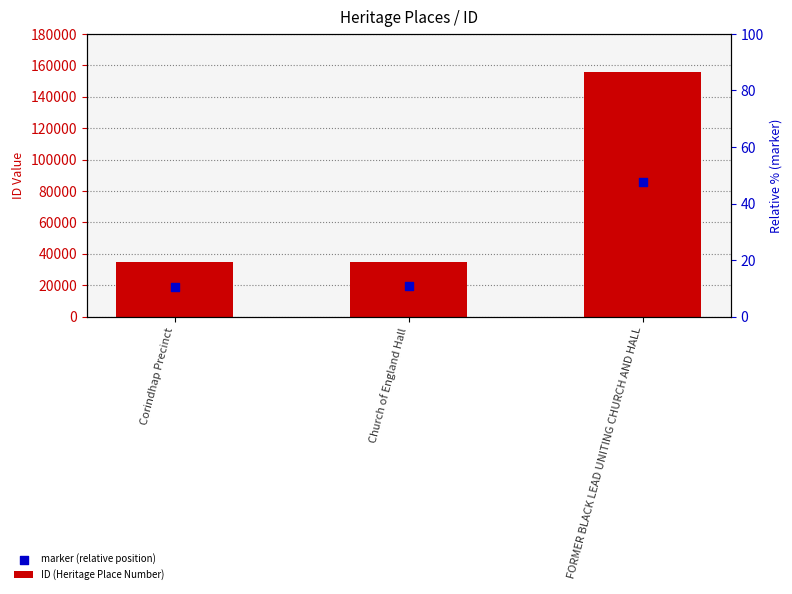

At which category is the sum across all series the highest?

FORMER BLACK LEAD UNITING CHURCH AND HALL